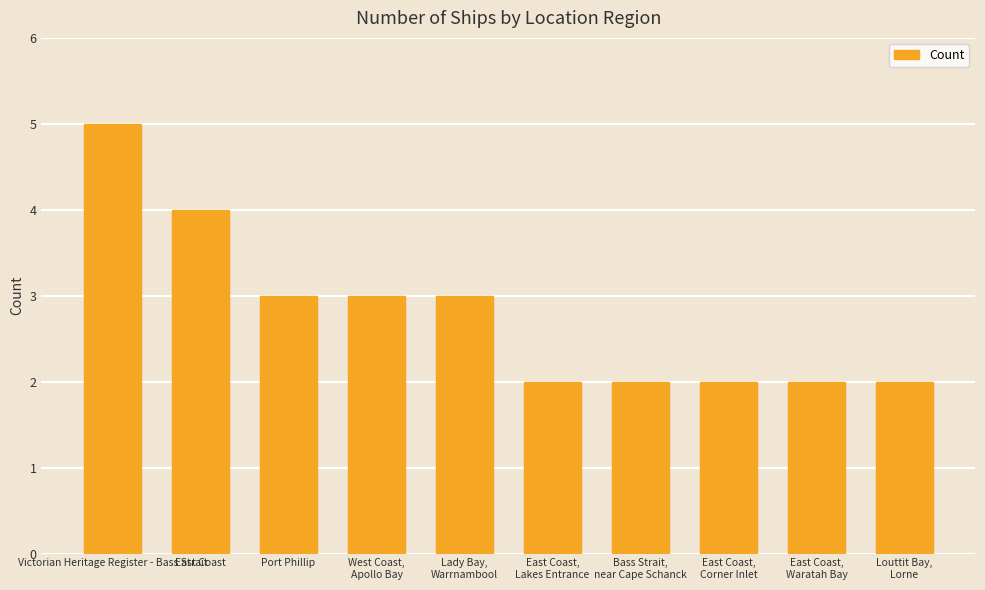

What is the label of the 7th bar from the left?

Bass Strait,
near Cape Schanck